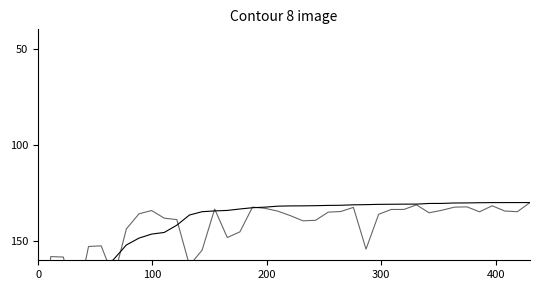

At which label is Shares closest to 190?

300